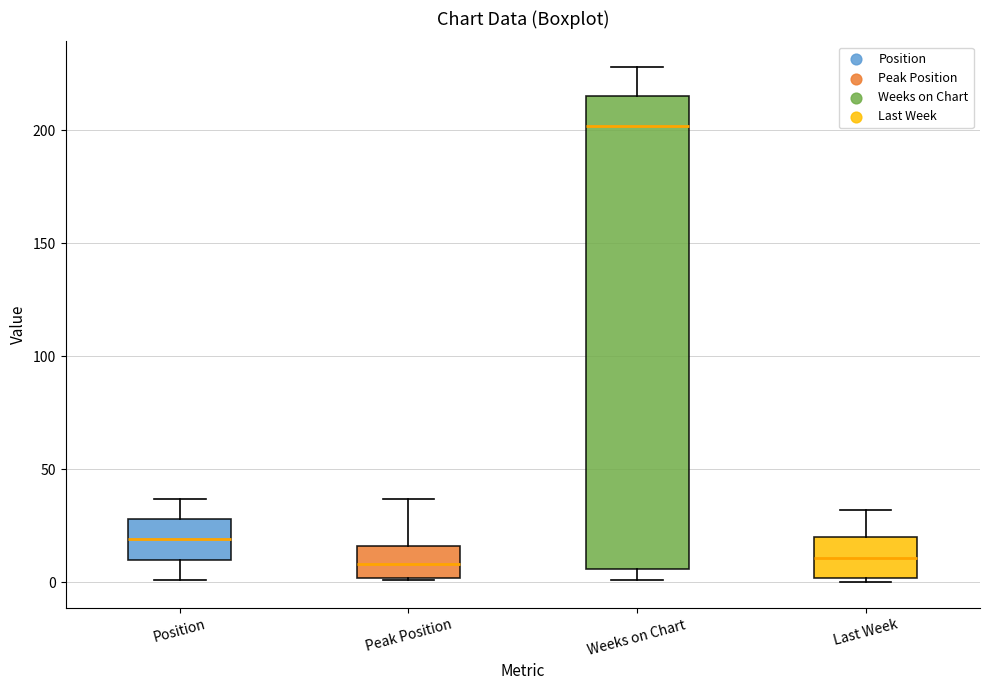

Comparing the boxes themselves (not the whiskers), which one is the tallest?

Weeks on Chart